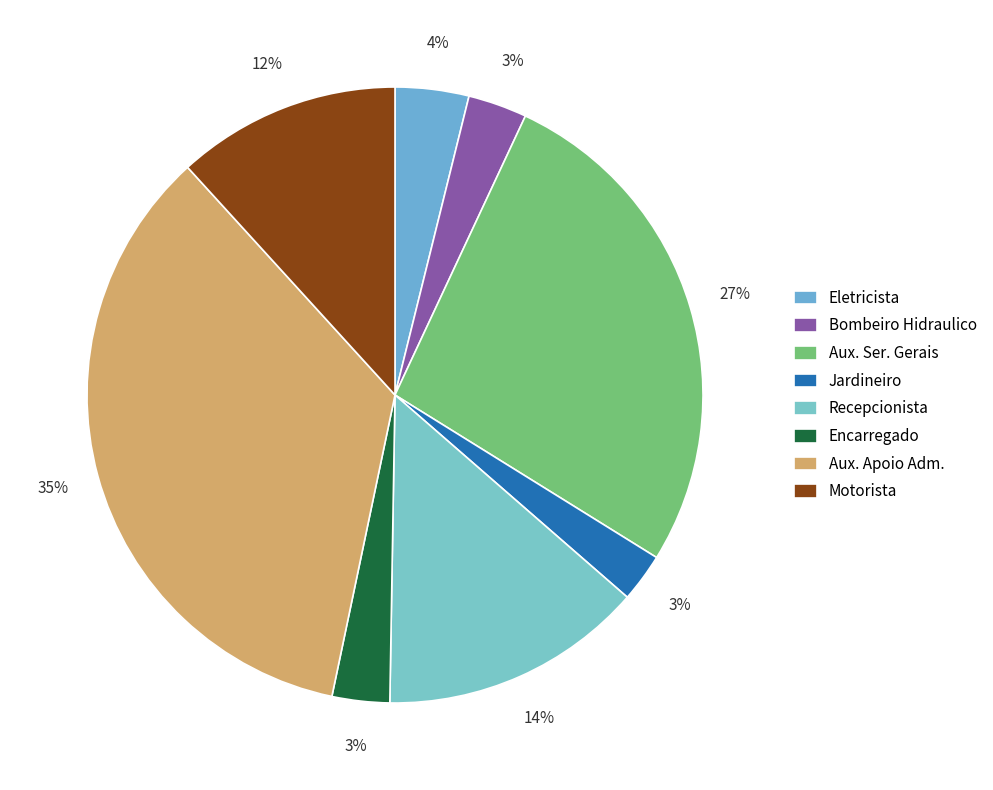

Count the number of slices in the pie.

8